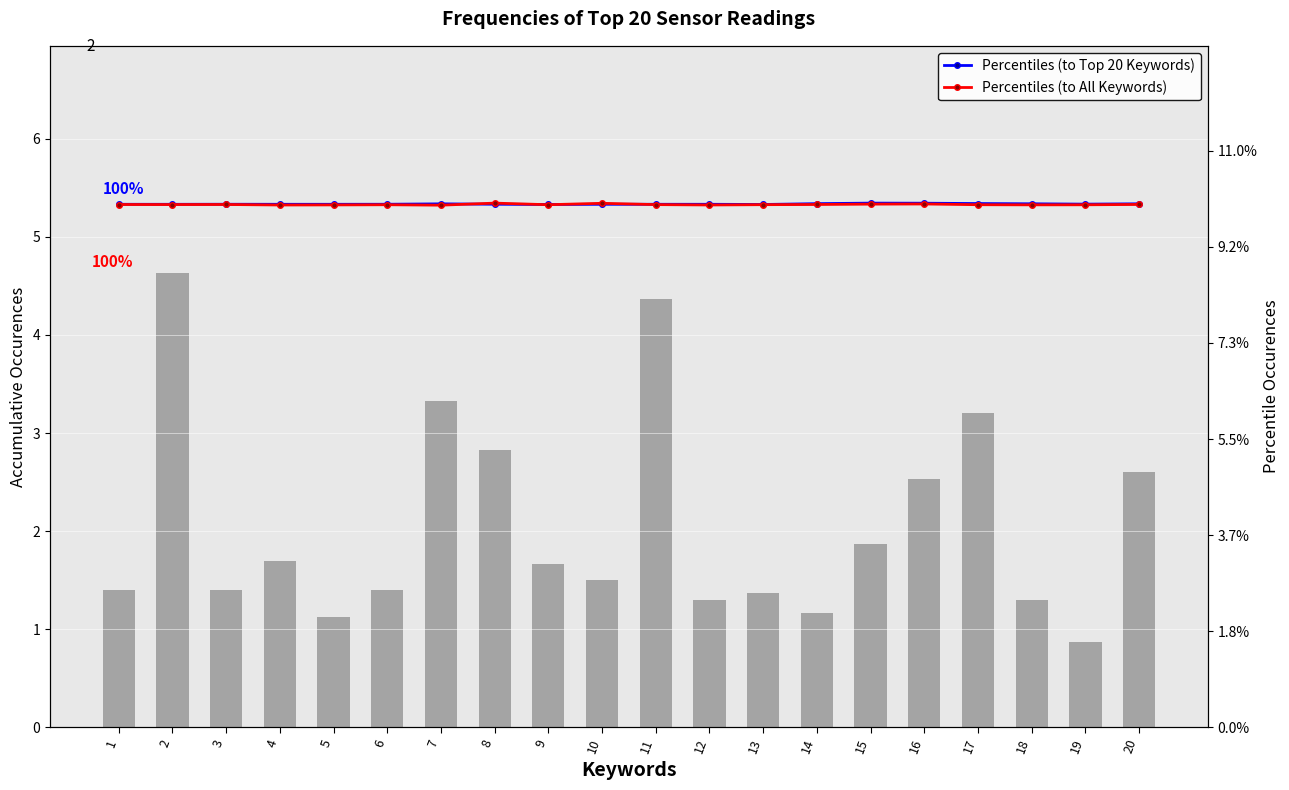

Reading left to right, what are all the values shown in this chart?

SDS_P1: 1.4	4.6	1.4	1.7	1.1	1.4	3.3	2.8	1.7	1.5	4.4	1.3	1.4	1.2	1.9	2.5	3.2	1.3	0.9	2.6
Percentiles (to Top 20 Keywords): 1.0	1.0	1.0	1.0	1.0	1.0	1.0	1.0	1.0	1.0	1.0	1.0	1.0	1.0	1.0	1.0	1.0	1.0	1.0	1.0
Percentiles (to All Keywords): 1.0	1.0	1.0	1.0	1.0	1.0	1.0	1.0	1.0	1.0	1.0	1.0	1.0	1.0	1.0	1.0	1.0	1.0	1.0	1.0